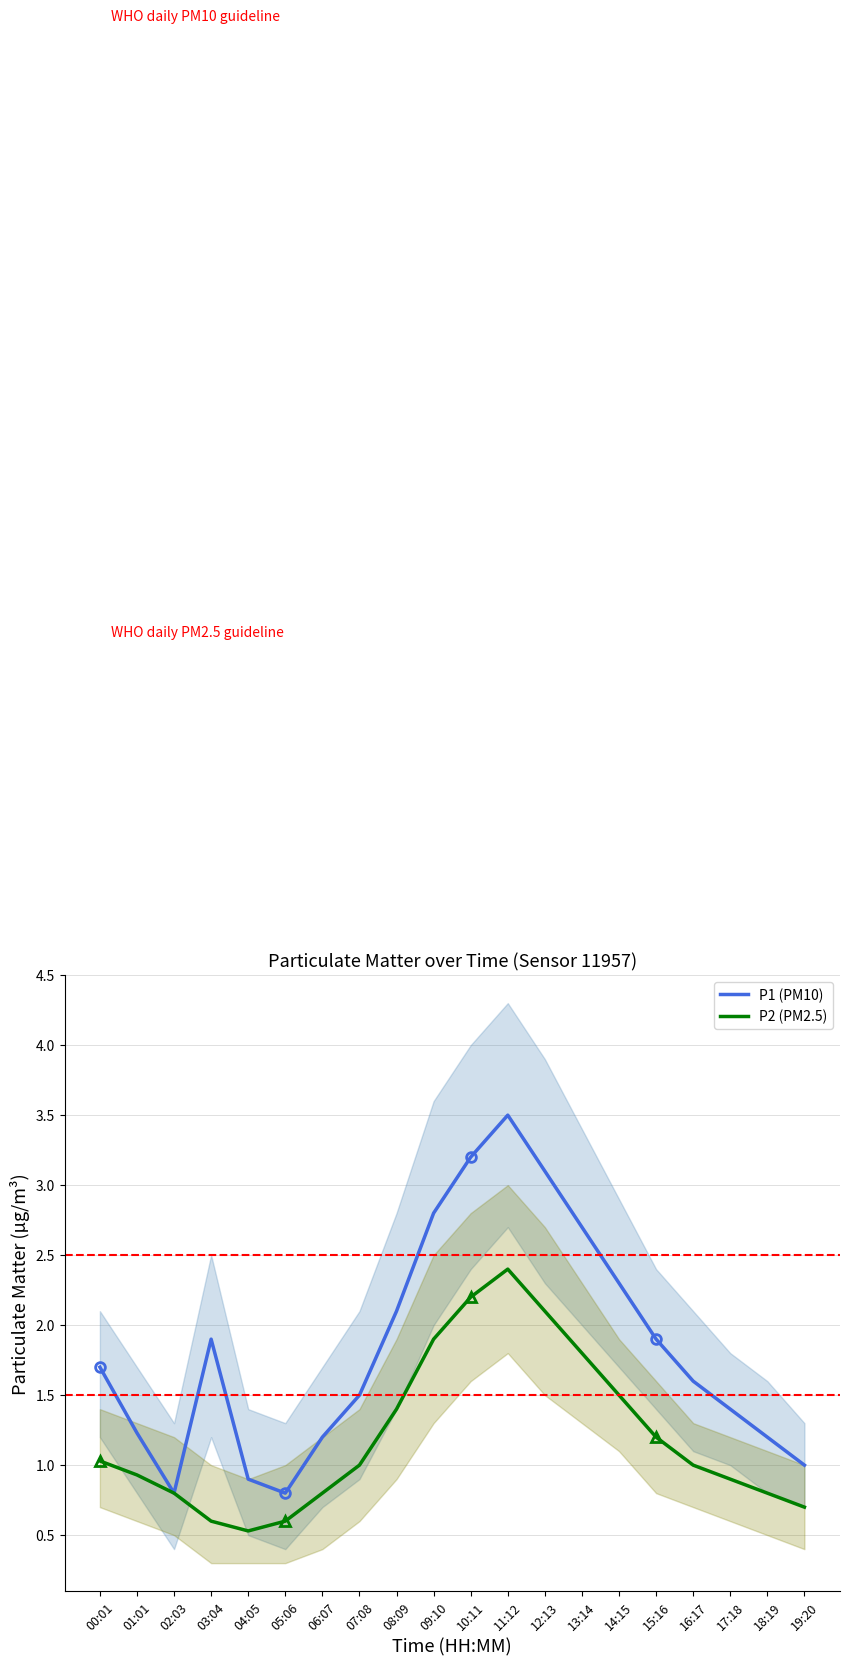

At which category does P2 (PM2.5) reach its first local peak?

11:12